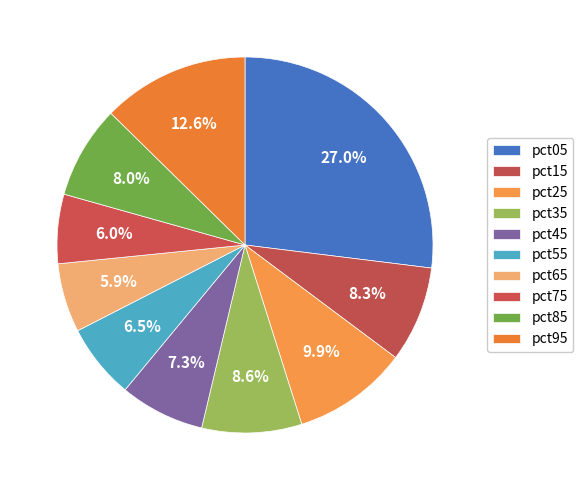

Does pct55 represent more than half of the total?

No